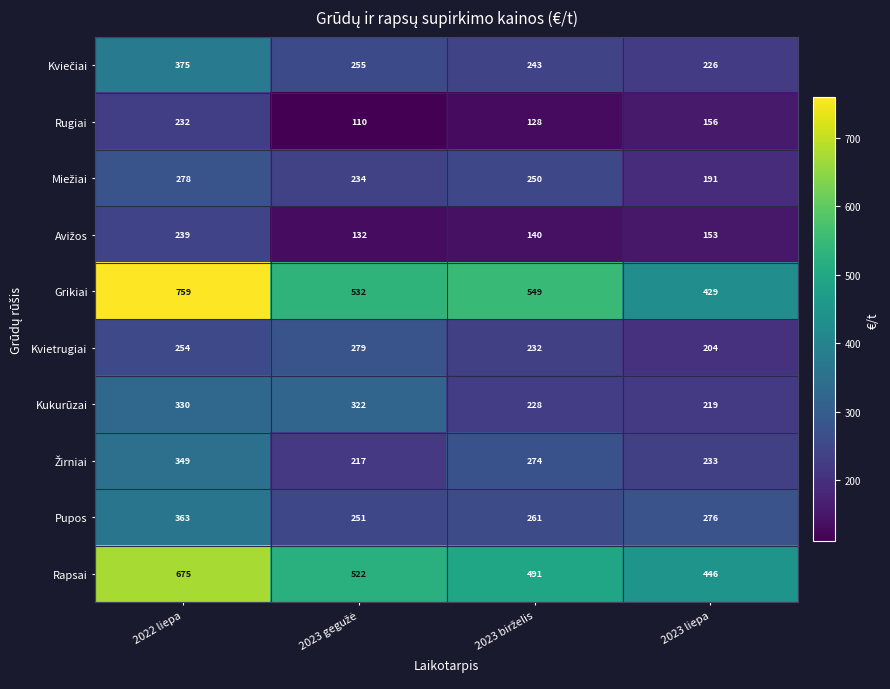

What is the greatest value displayed?

759